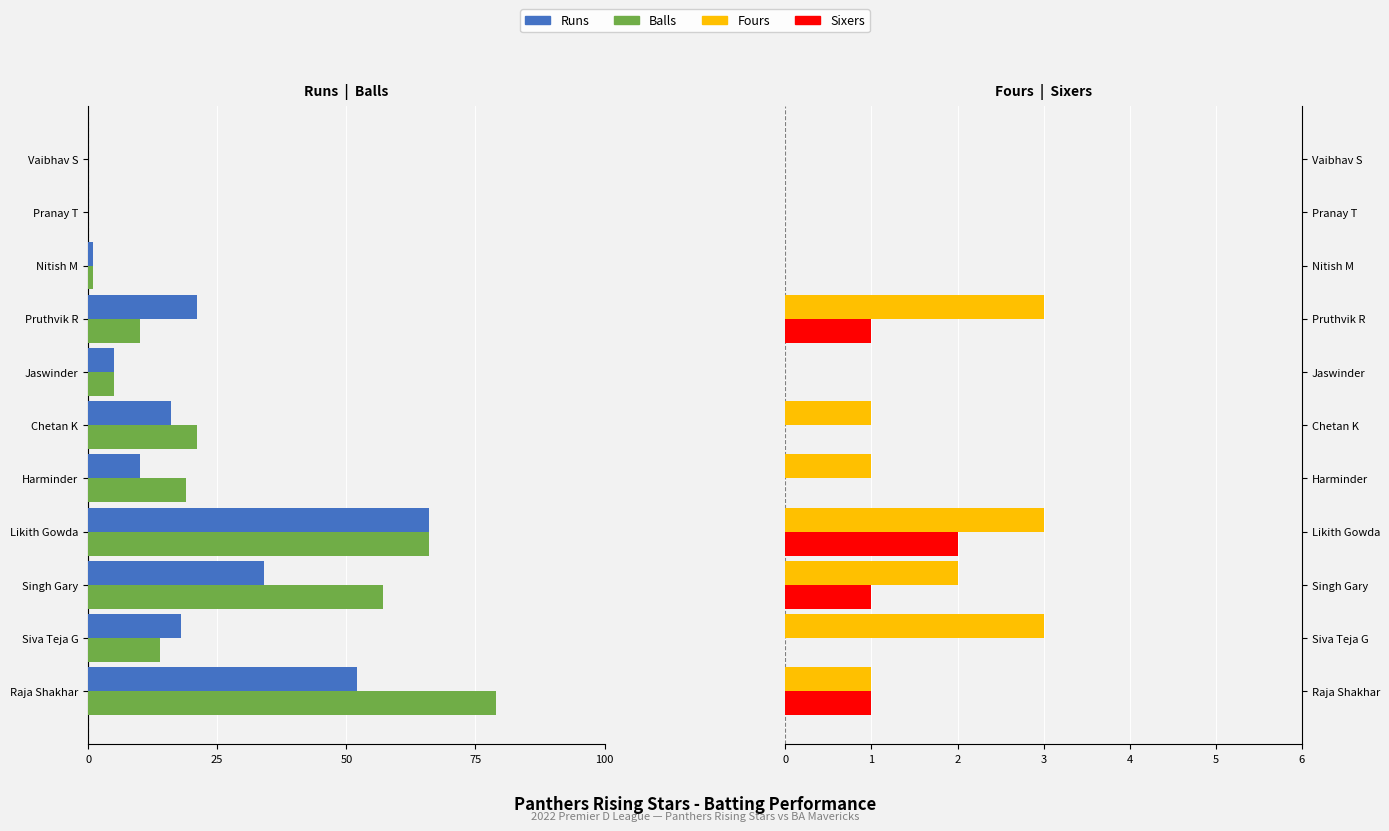

True or false: Balls has a value of 36 at Pranay T.

False